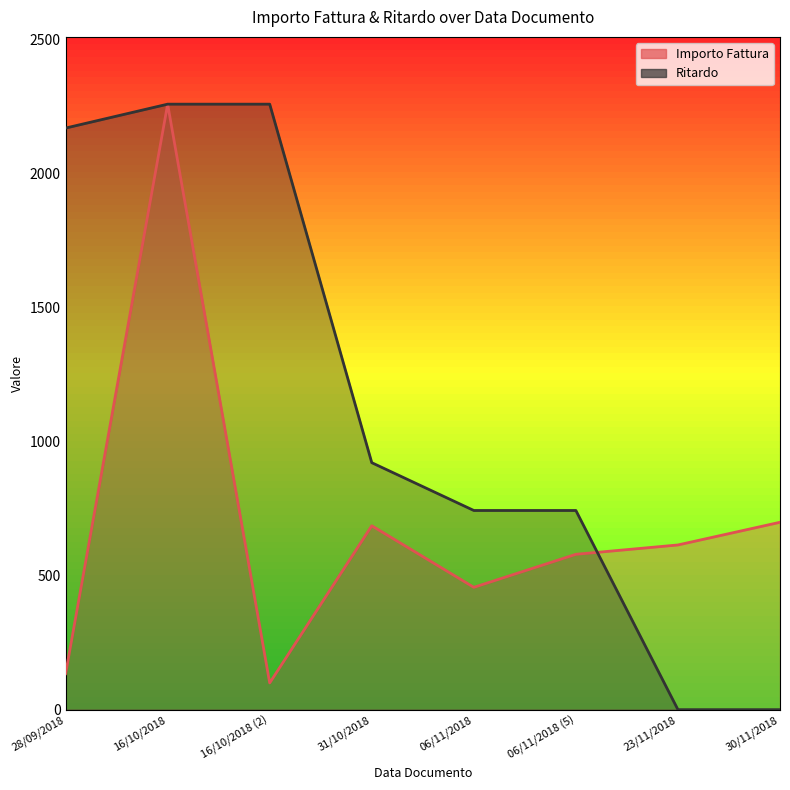

How many data points in Importo Fattura are above 614?

4